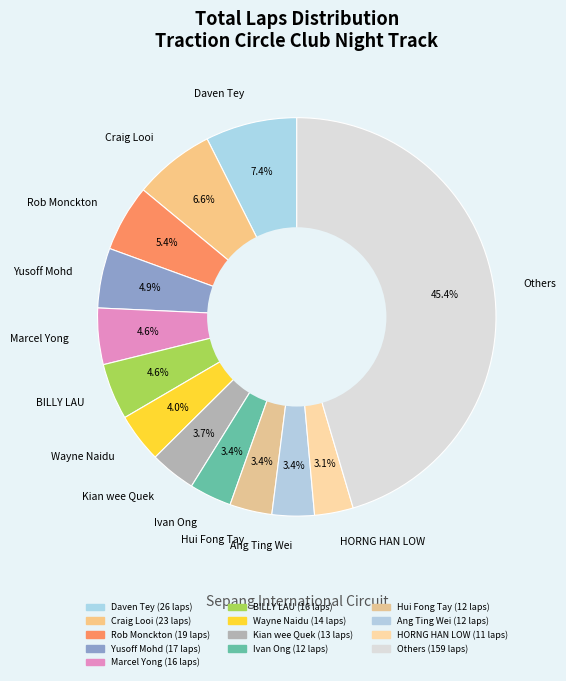

Which slice is the largest?

Others